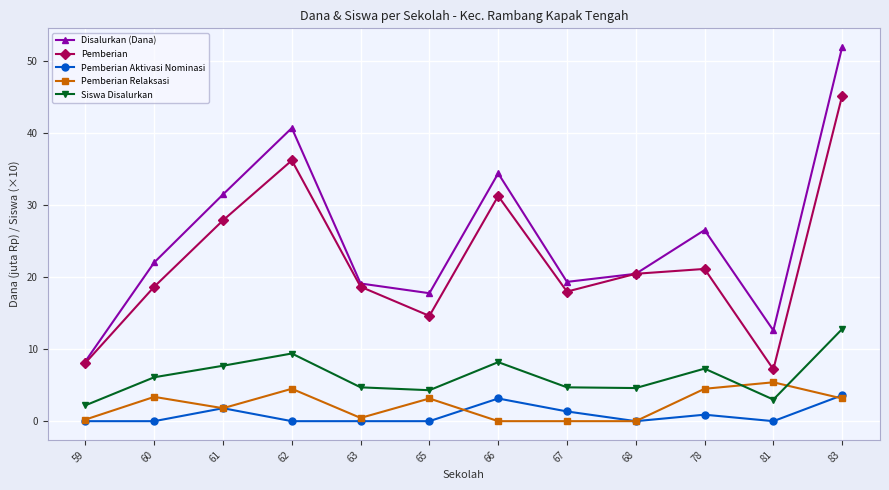

Where is the first local maximum for Pemberian?

62